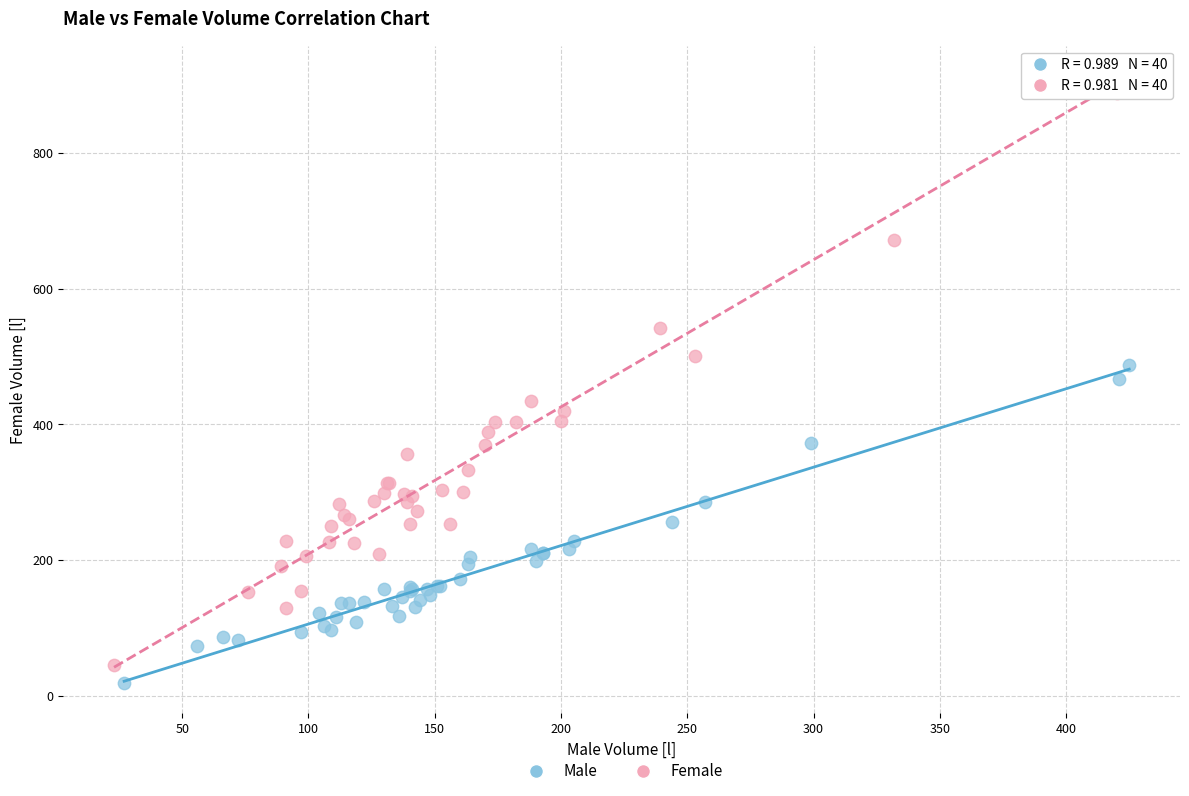

Which series contains the highest Y value?

Female